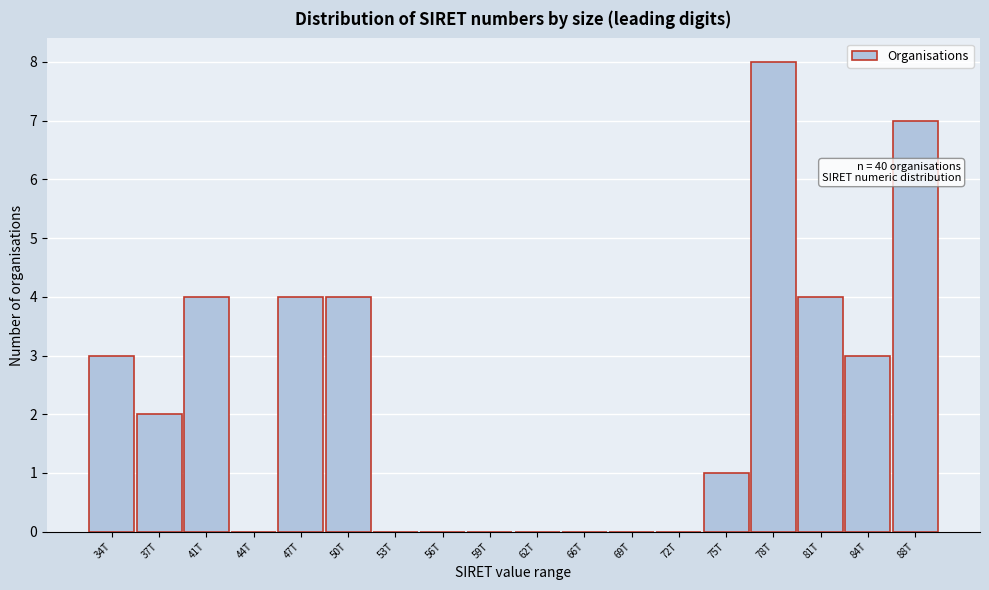

Reading left to right, what are all the values shown in this chart?

34T=3	37T=2	41T=4	44T=0	47T=4	50T=4	53T=0	56T=0	59T=0	62T=0	66T=0	69T=0	72T=0	75T=1	78T=8	81T=4	84T=3	88T=7